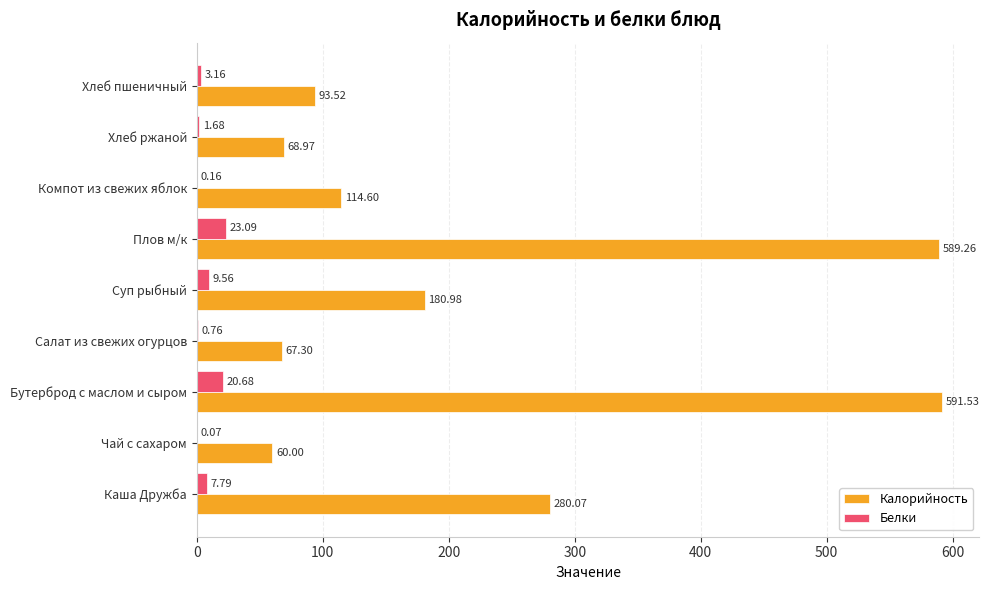

What is the sum of all Калорийность values?

2046.2